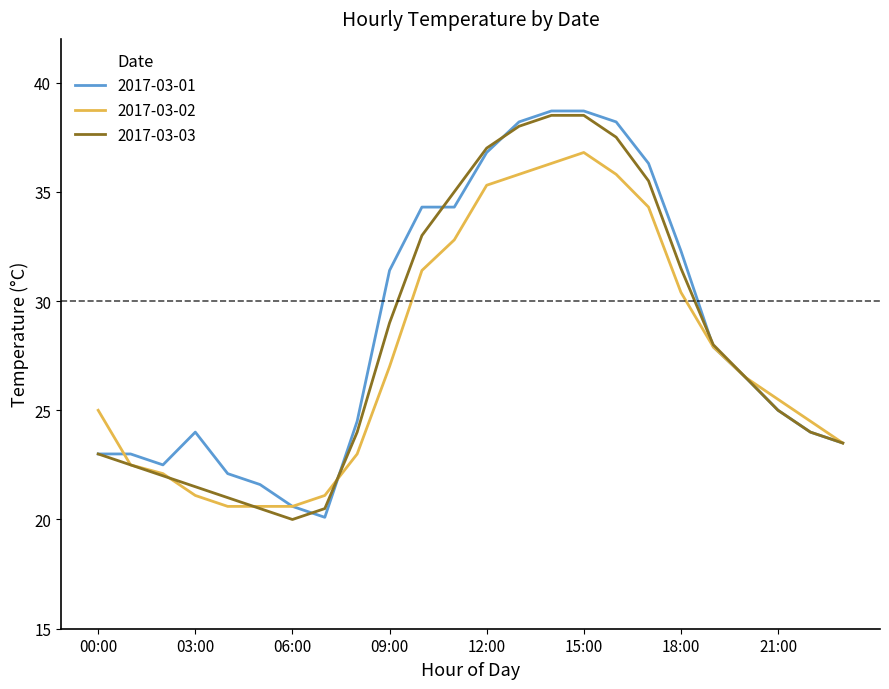

What is the smallest value displayed?

20.0